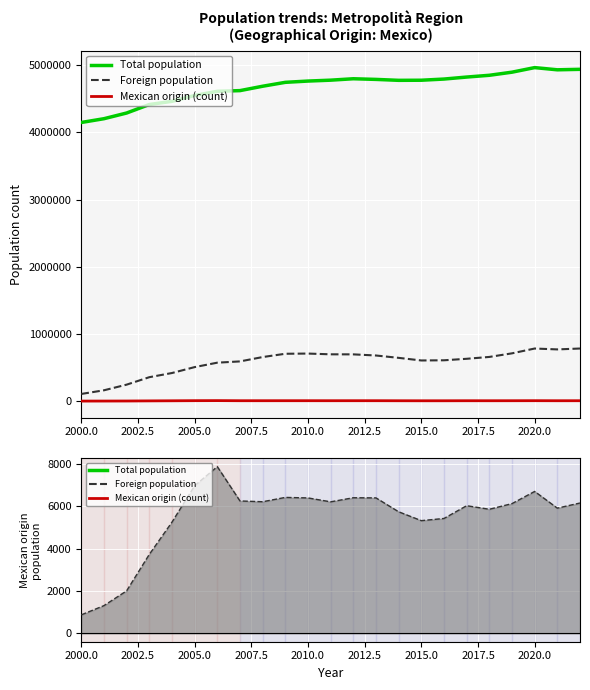

What are all the series names shown in the legend?

Total population, Foreign population, Mexican origin (count)